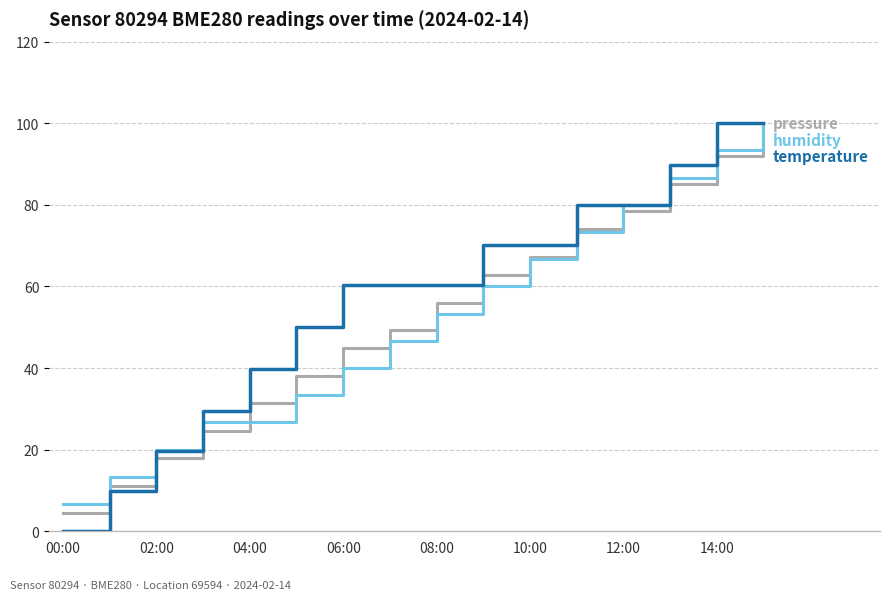

What is the greatest value displayed?

100.0